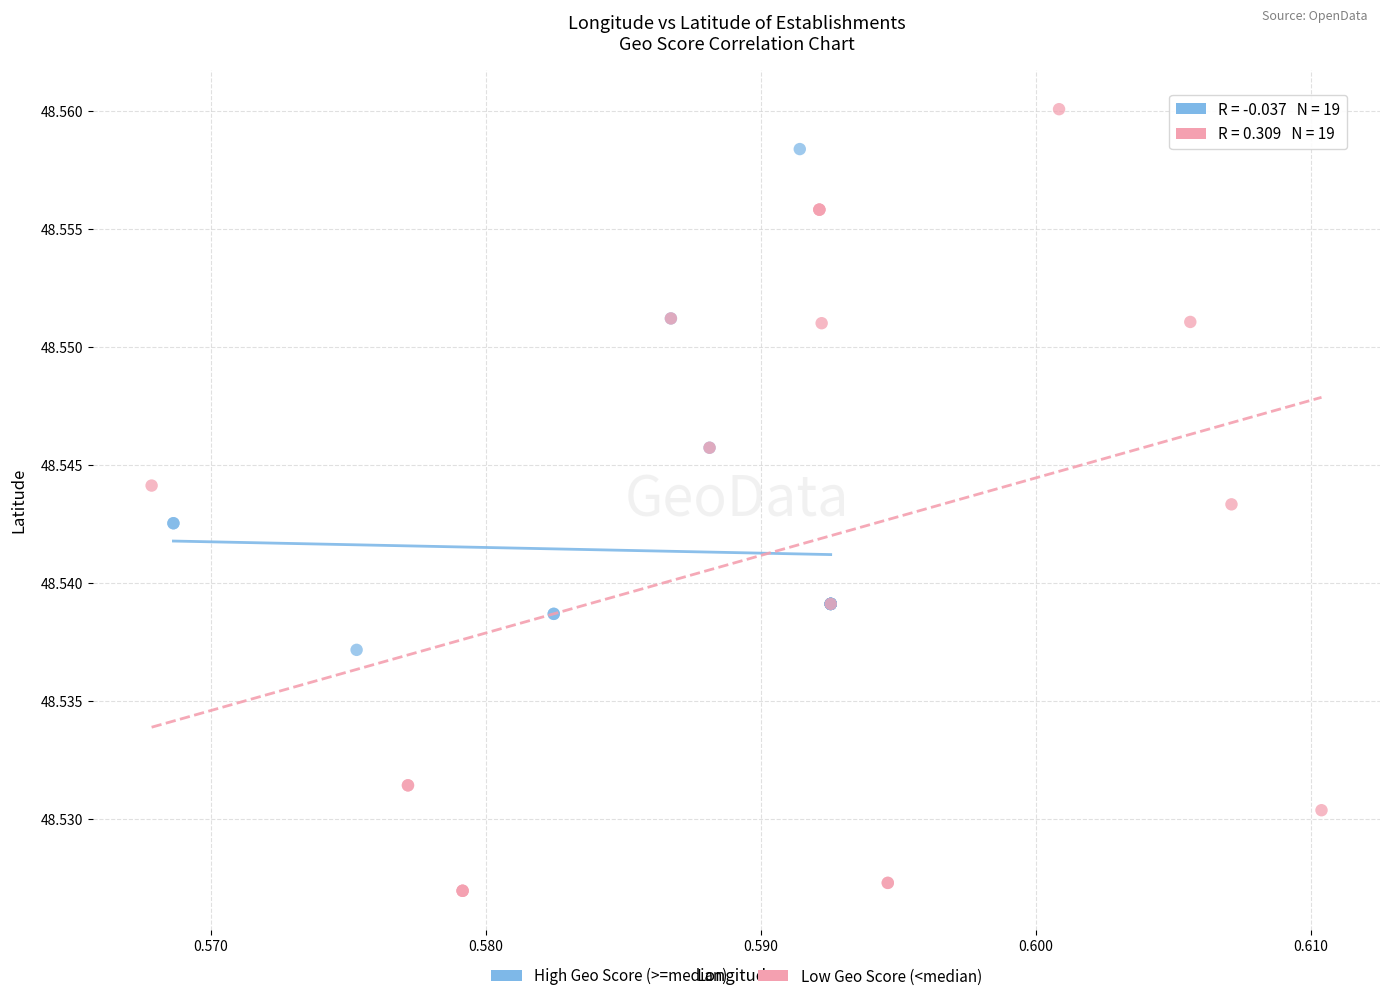

Which series contains the lowest Y value?

Low Geo Score (<median)